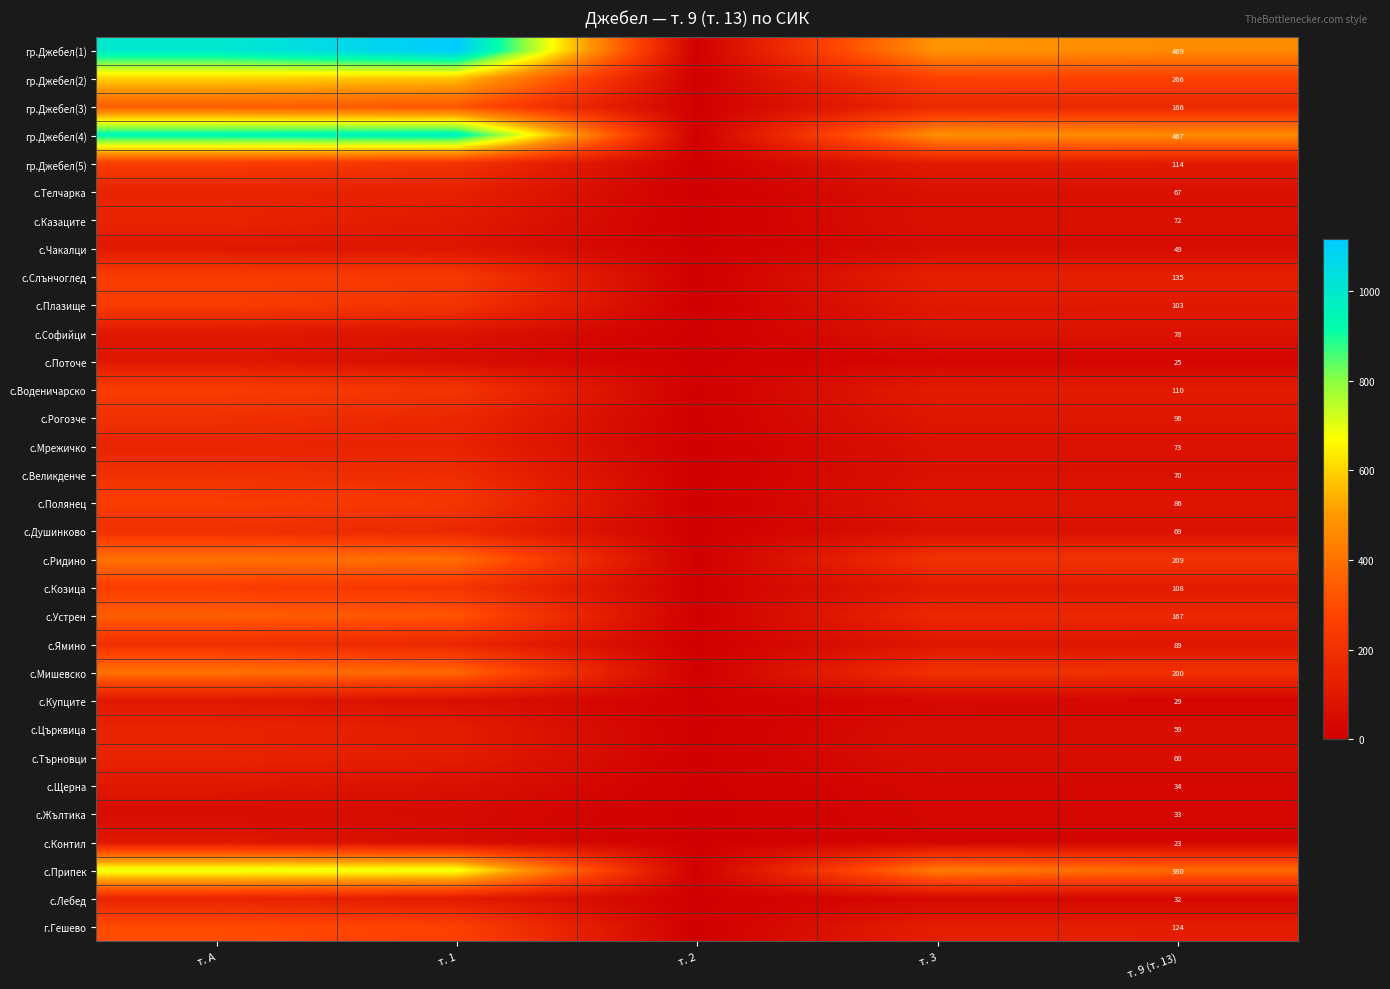

True or false: гр.Джебел(1) has a value of 469 at т. 9 (т. 13).

True